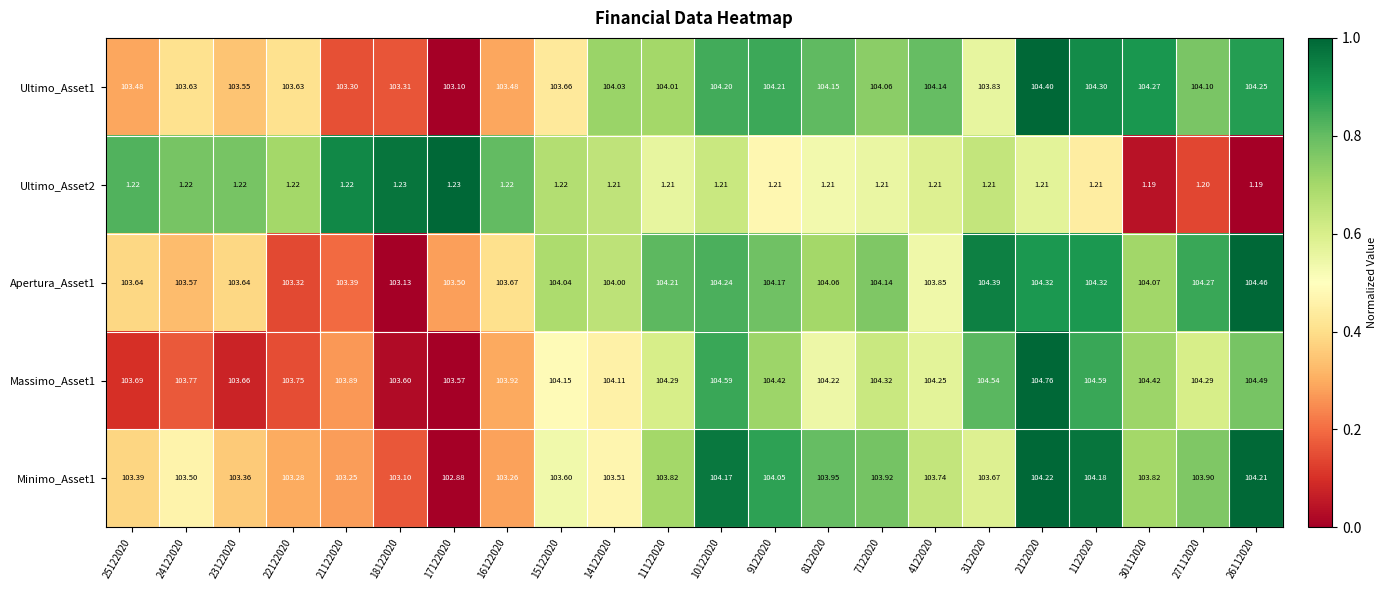

Is the value of Apertura_Asset1 at 1122020 greater than the value of Massimo_Asset1 at 16122020?

Yes